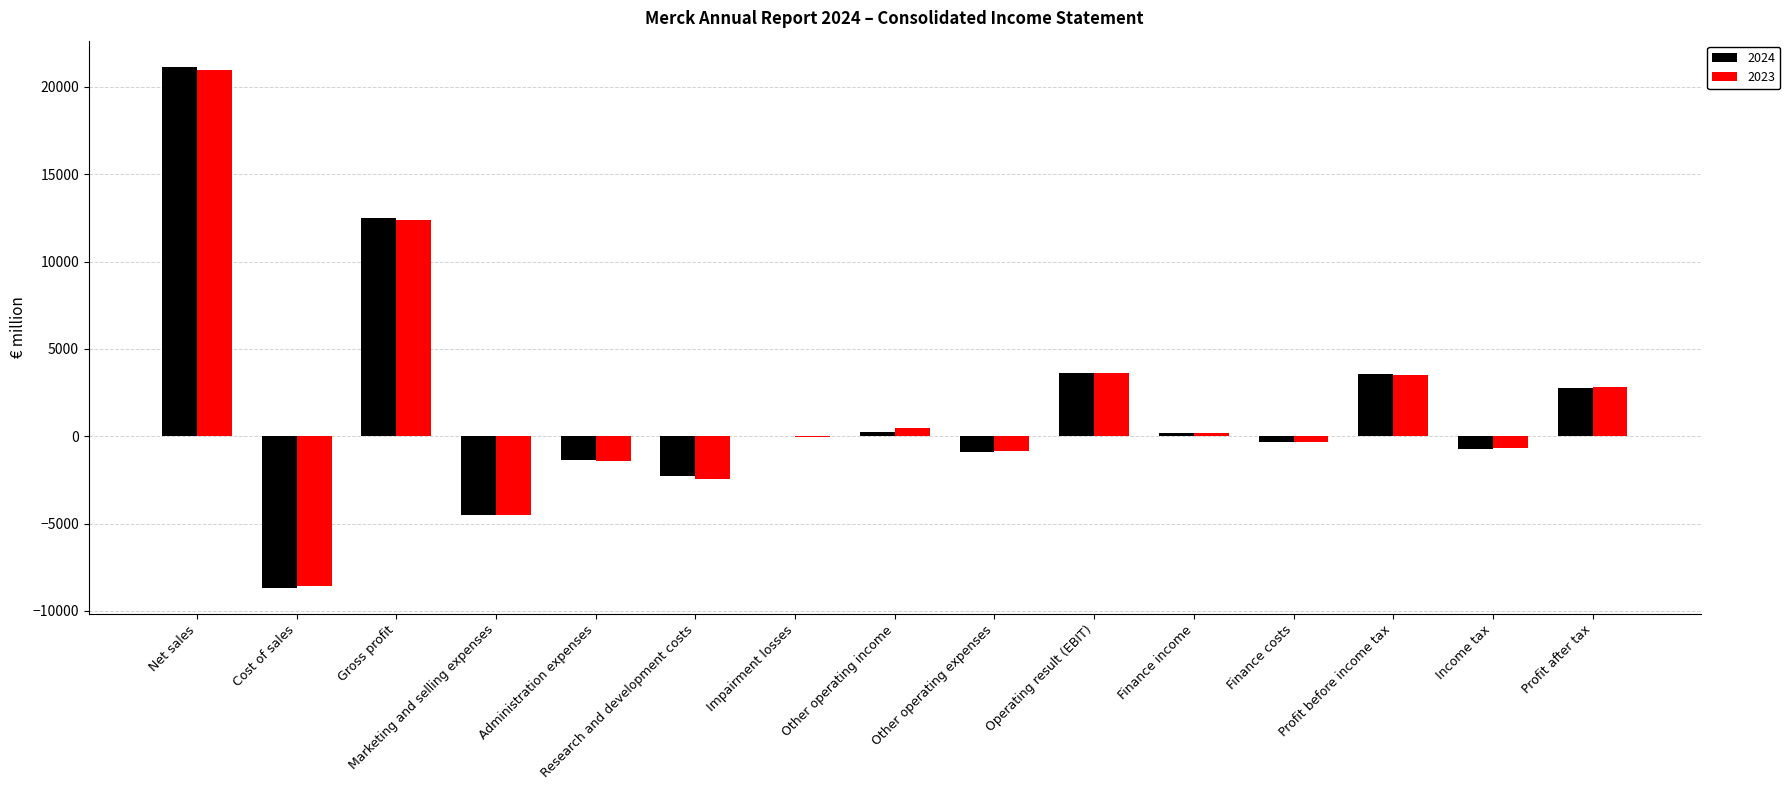

What is the sum of the 2024 values at Cost of sales and Gross profit?

3814